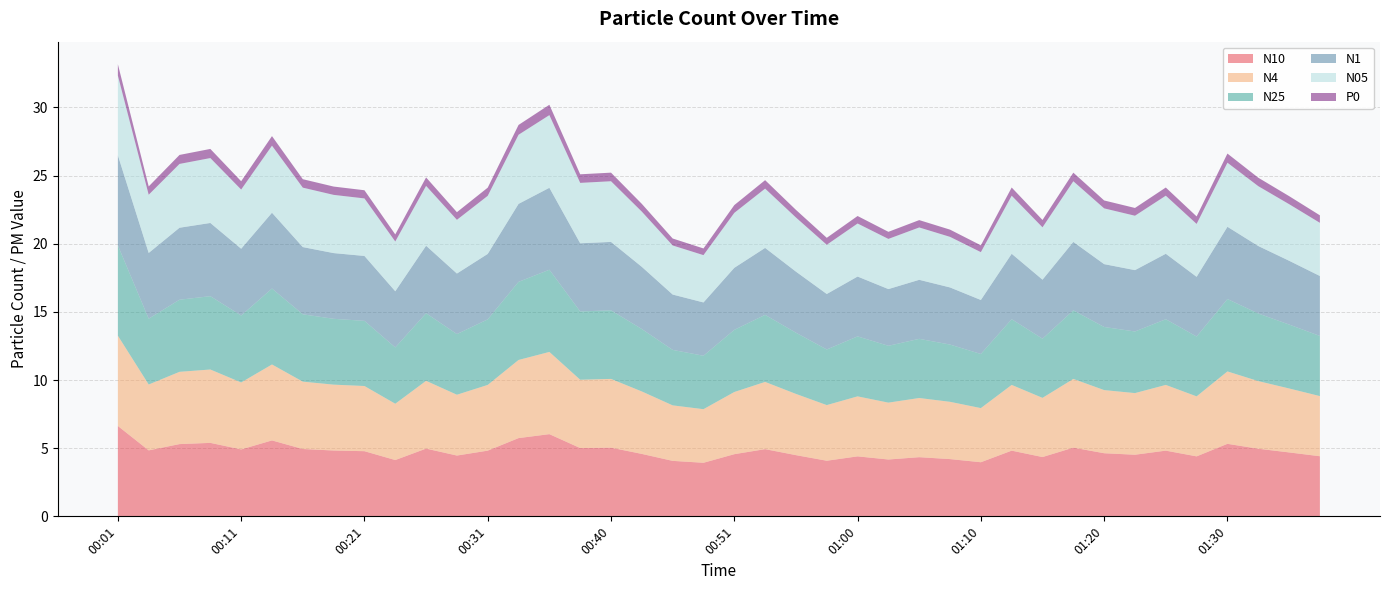

Reading left to right, extract all data points from this chart.

N10: 6.6	4.8	5.3	5.4	4.9	5.6	4.9	4.8	4.8	4.1	5.0	4.5	4.8	5.7	6.0	5.0	5.0	4.6	4.1	3.9	4.6	4.9	4.5	4.1	4.4	4.2	4.3	4.2	4.0	4.8	4.3	5.0	4.6	4.5	4.8	4.4	5.3	5.0	4.7	4.4
N4: 6.6	4.8	5.3	5.4	4.9	5.6	4.9	4.8	4.8	4.1	5.0	4.5	4.8	5.7	6.0	5.0	5.0	4.6	4.1	3.9	4.6	4.9	4.5	4.1	4.4	4.2	4.3	4.2	4.0	4.8	4.3	5.0	4.6	4.5	4.8	4.4	5.3	5.0	4.7	4.4
N25: 6.6	4.8	5.3	5.4	4.9	5.6	4.9	4.8	4.8	4.1	5.0	4.5	4.8	5.7	6.0	5.0	5.0	4.6	4.1	3.9	4.6	4.9	4.5	4.1	4.4	4.2	4.3	4.2	4.0	4.8	4.3	5.0	4.6	4.5	4.8	4.4	5.3	5.0	4.7	4.4
N1: 6.6	4.8	5.3	5.4	4.9	5.6	4.9	4.8	4.8	4.1	5.0	4.4	4.8	5.7	6.0	5.0	5.0	4.6	4.1	3.9	4.5	4.9	4.5	4.1	4.4	4.2	4.3	4.2	4.0	4.8	4.3	5.0	4.6	4.5	4.8	4.4	5.3	5.0	4.7	4.4
N05: 5.8	4.3	4.7	4.8	4.3	4.9	4.4	4.3	4.2	3.6	4.4	3.9	4.3	5.1	5.3	4.4	4.5	4.0	3.6	3.5	4.0	4.3	4.0	3.6	3.9	3.7	3.8	3.7	3.5	4.3	3.8	4.5	4.1	4.0	4.3	3.9	4.7	4.4	4.2	3.9
P0: 0.8	0.6	0.7	0.7	0.6	0.7	0.6	0.6	0.6	0.5	0.6	0.6	0.6	0.7	0.8	0.6	0.6	0.6	0.5	0.5	0.6	0.6	0.6	0.5	0.6	0.5	0.5	0.5	0.5	0.6	0.5	0.6	0.6	0.6	0.6	0.6	0.7	0.6	0.6	0.6